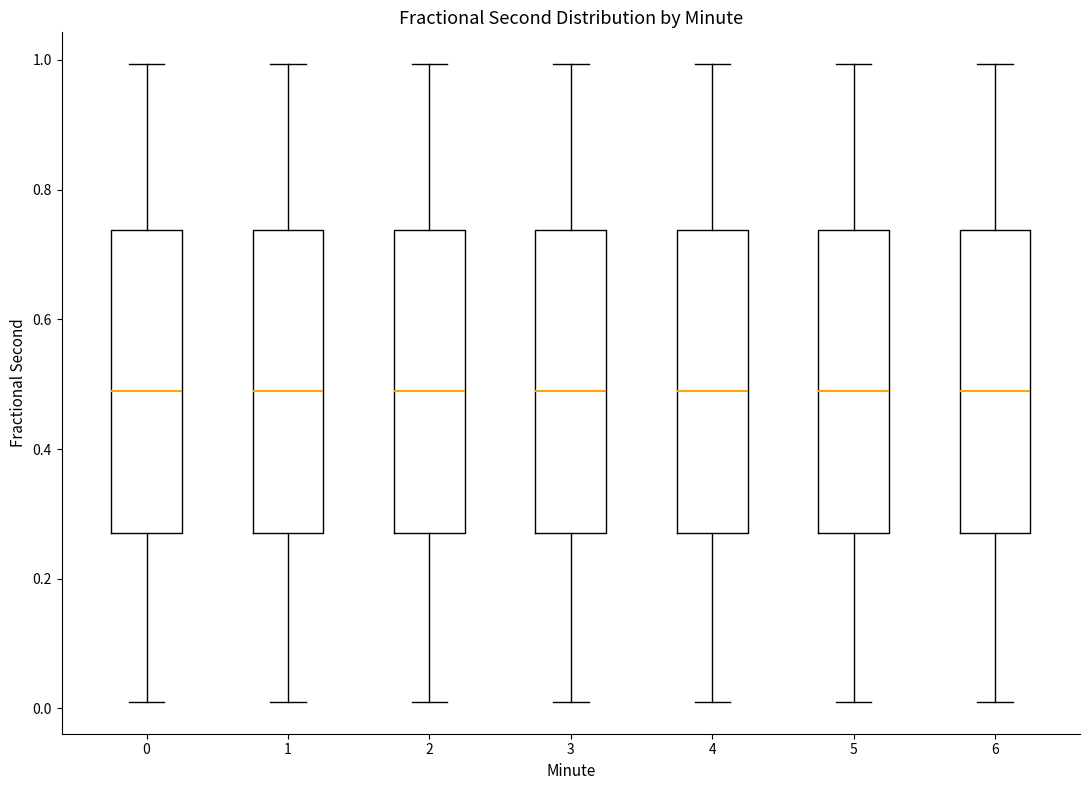

Reading left to right, transcribe this box plot: for each box, give where its median line is, the range the box spans, and where its two whiskers end, as read against the y-axis. The values are not printed on the chart, so give them approximately, as read against the axis.

0: median 0.50, box 0.28 to 0.74, whiskers 0.02 to 1.00
1: median 0.50, box 0.28 to 0.74, whiskers 0.02 to 1.00
2: median 0.50, box 0.28 to 0.74, whiskers 0.02 to 1.00
3: median 0.50, box 0.28 to 0.74, whiskers 0.02 to 1.00
4: median 0.50, box 0.28 to 0.74, whiskers 0.02 to 1.00
5: median 0.50, box 0.28 to 0.74, whiskers 0.02 to 1.00
6: median 0.50, box 0.28 to 0.74, whiskers 0.02 to 1.00